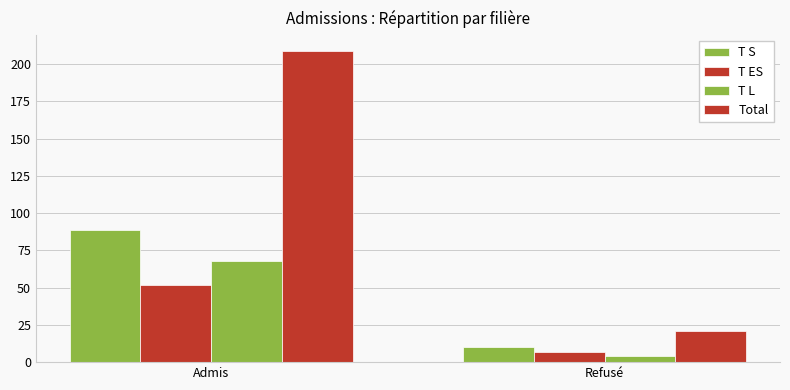

List the series in order of their peak value, highest first.

Total, T S, T L, T ES